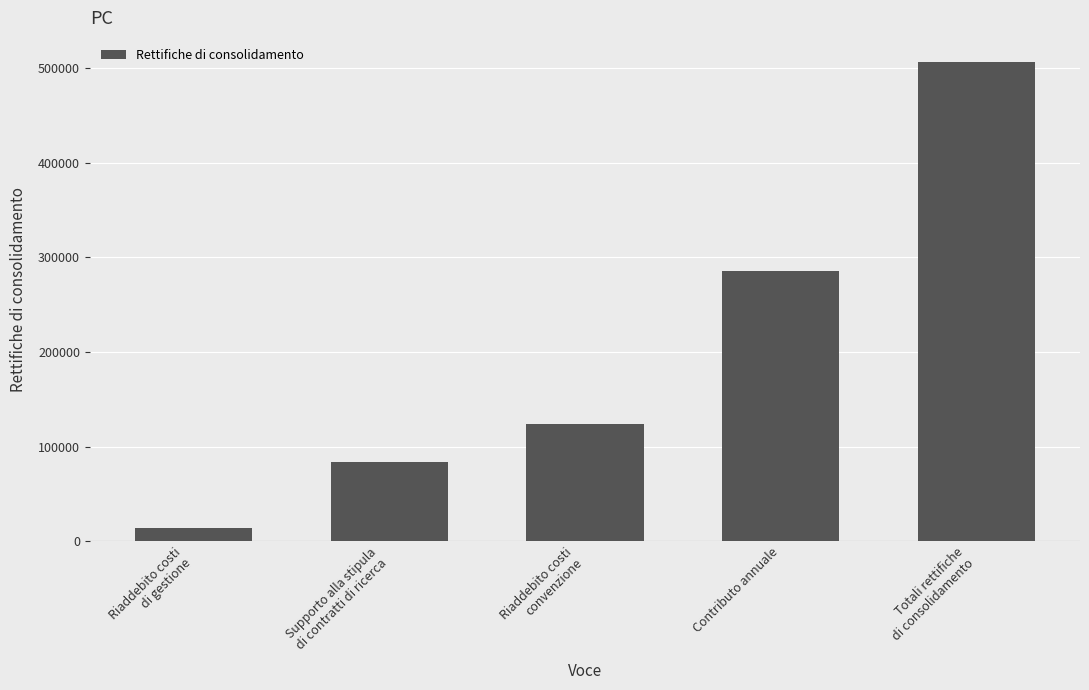

How many values exceed 123567?

3